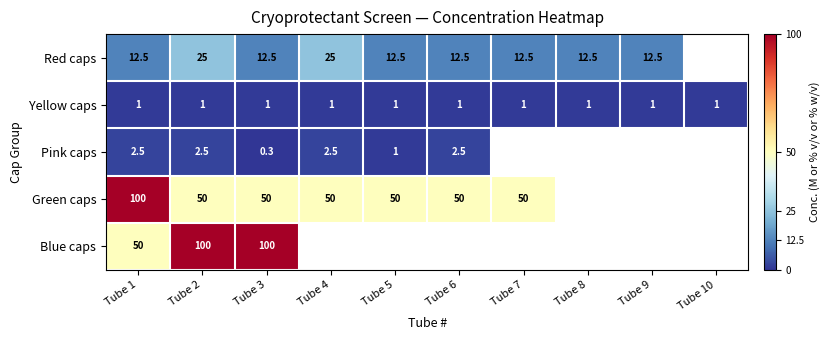

What value does the Yellow caps series have at Tube 3?

1.0